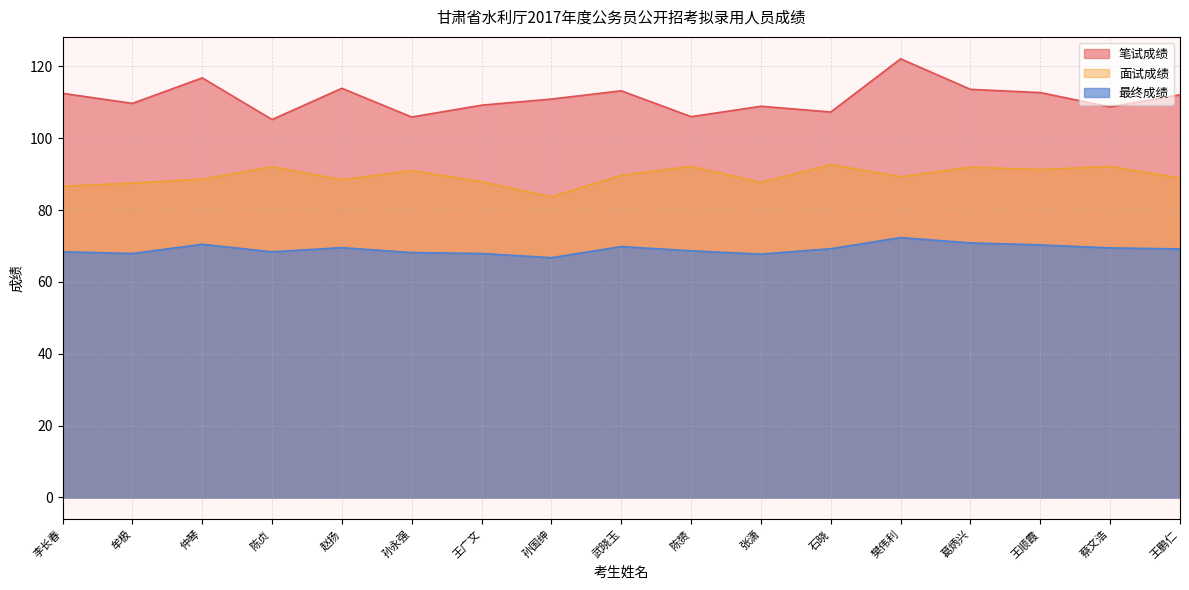

What is the total value across all series at 樊伟利?

283.7